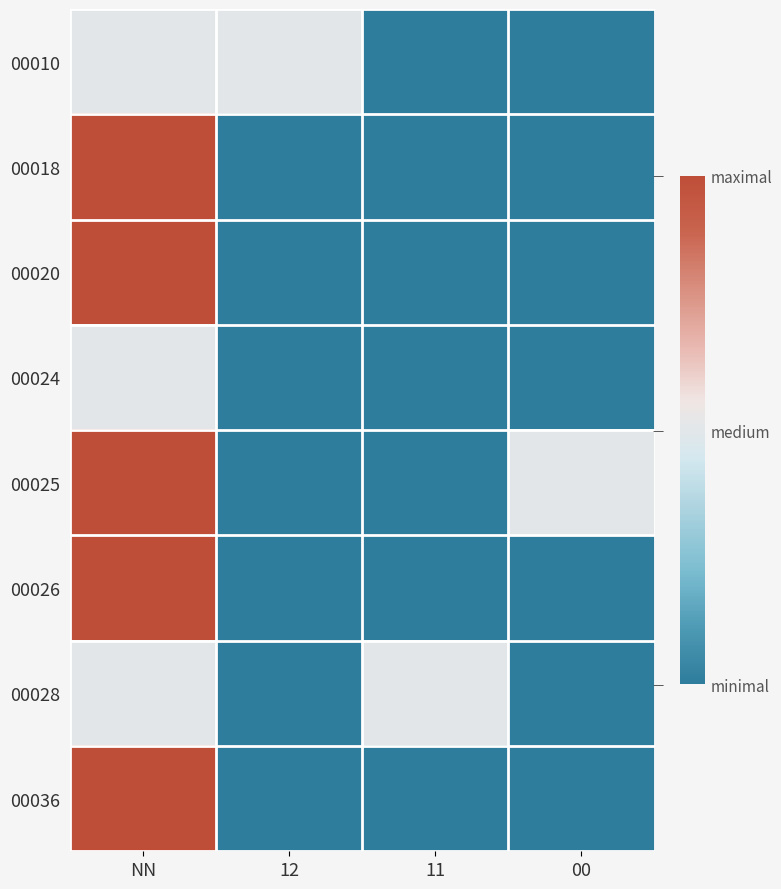

Rank the series by their maximum value, from lowest to highest.

00010, 00024, 00028, 00018, 00020, 00025, 00026, 00036